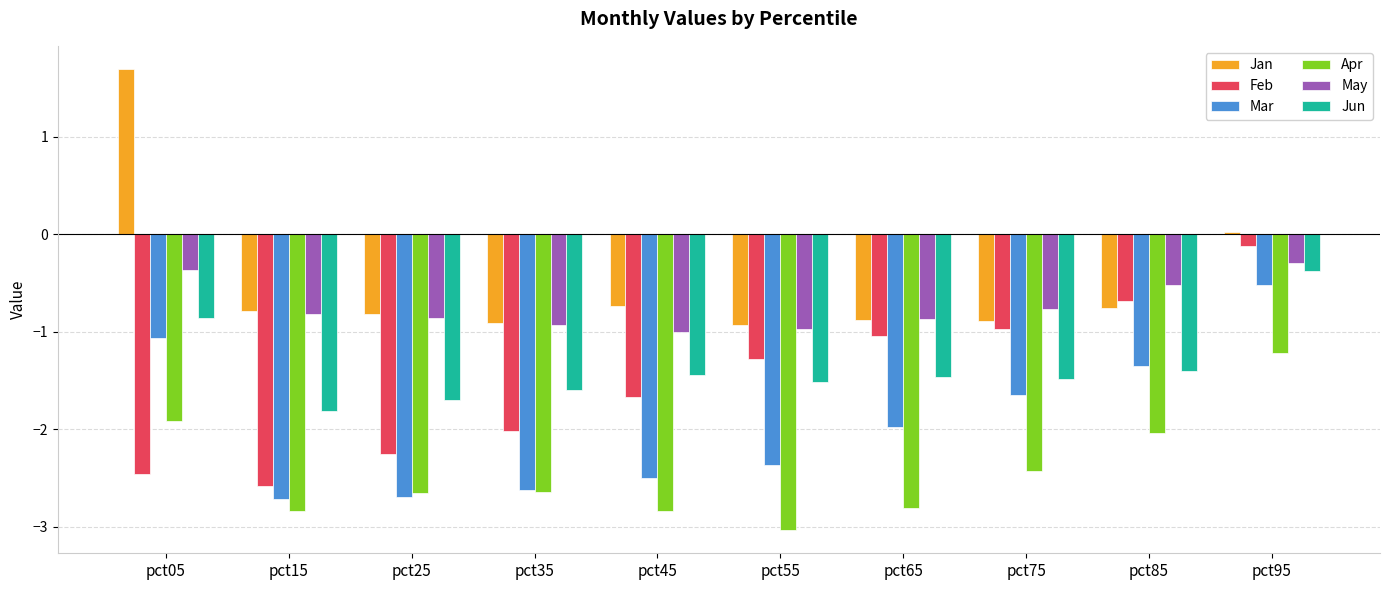

What is the spread (max minus min) of values at pct85?

1.5